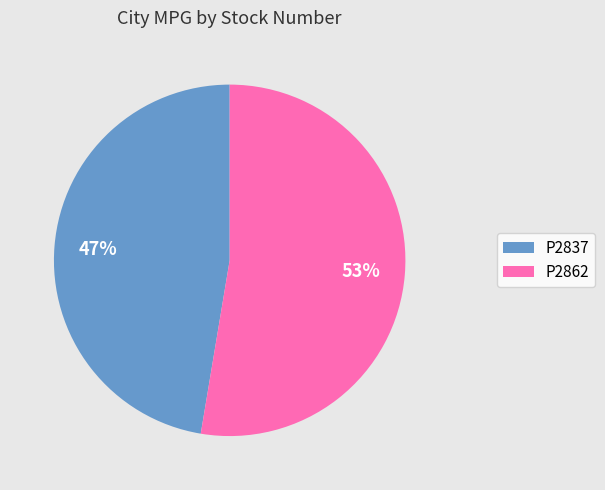

To the nearest percent, what is the combined percentage of P2862 and P2837?

100%